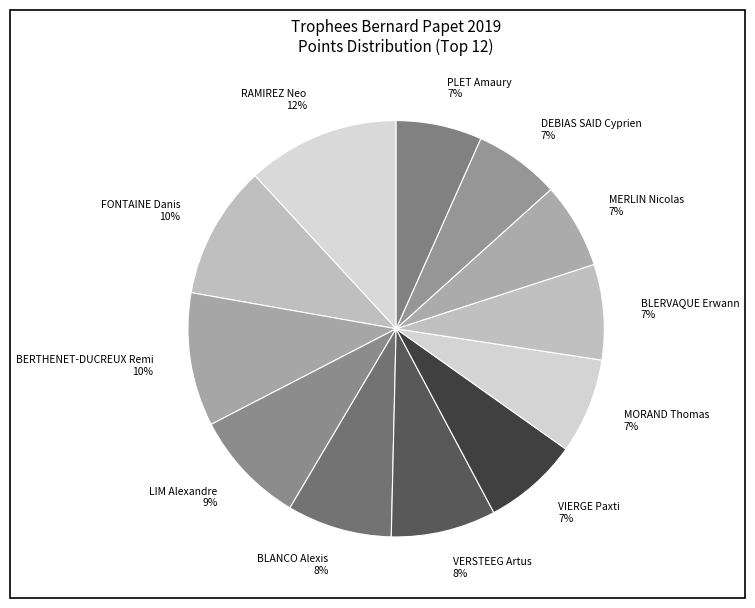

Does RAMIREZ Neo represent more than half of the total?

No